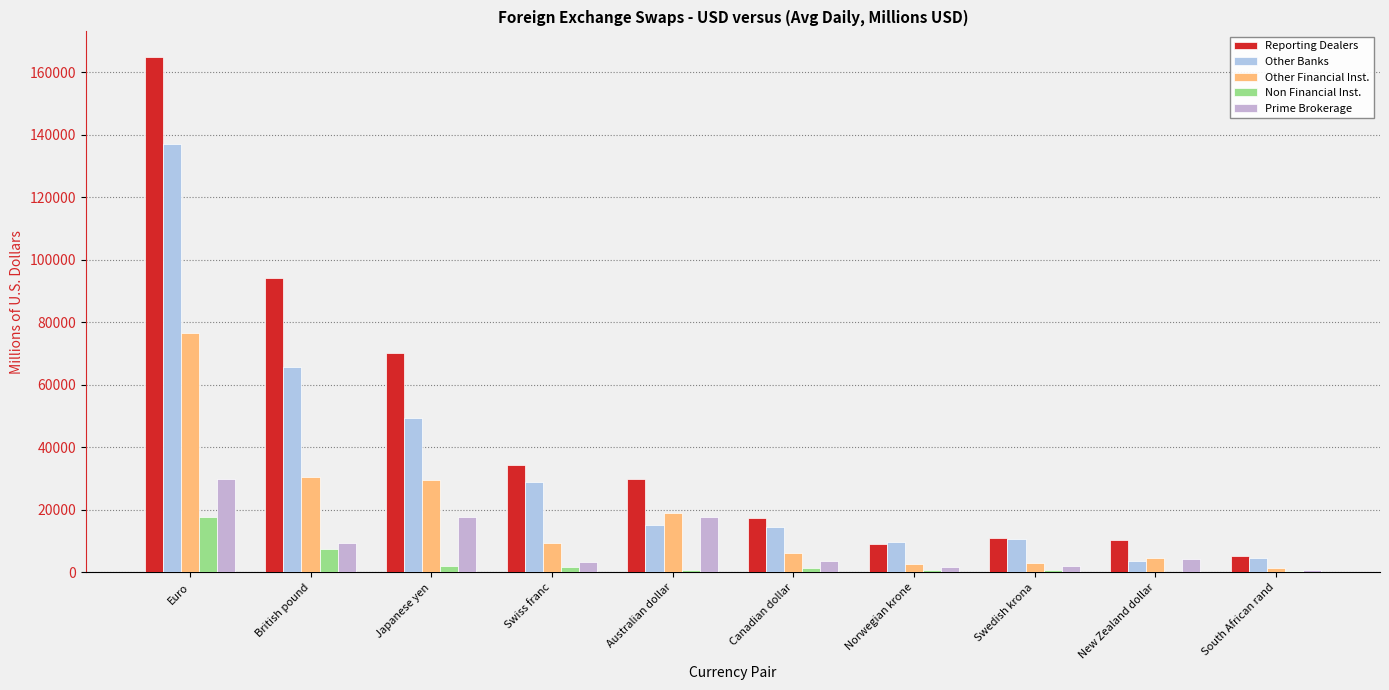

The Other Banks series shows 28845.3 at Swiss franc. True or false?

True